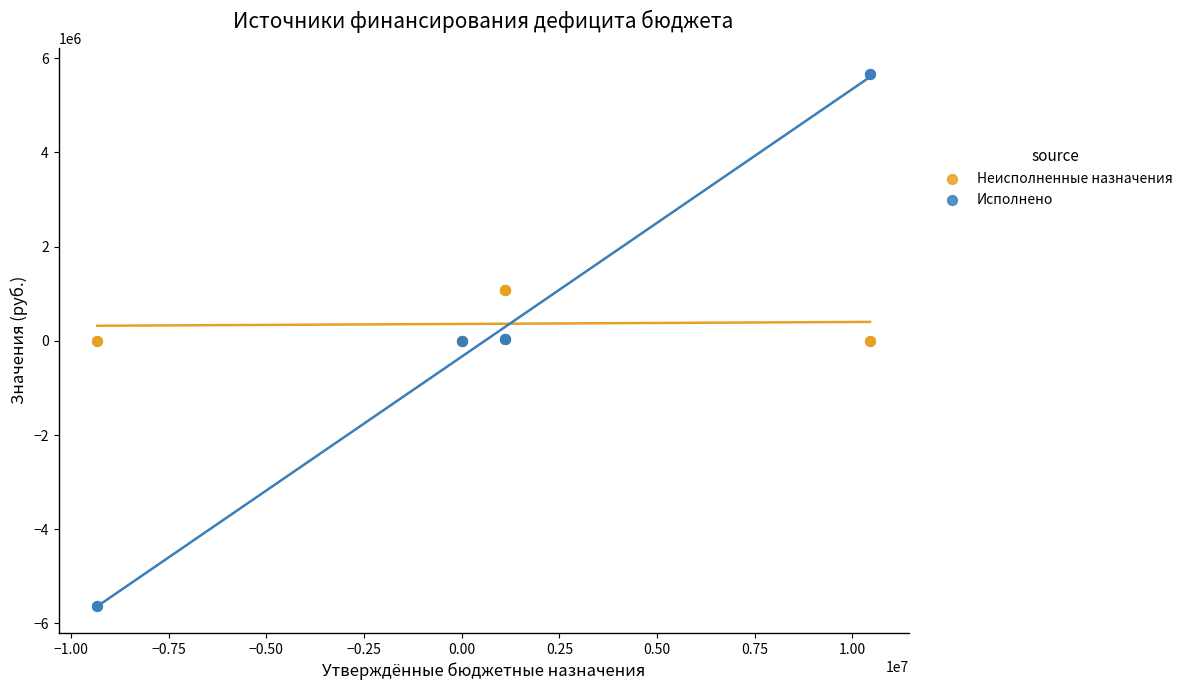

What are all the series names shown in the legend?

Неисполненные назначения, Исполнено